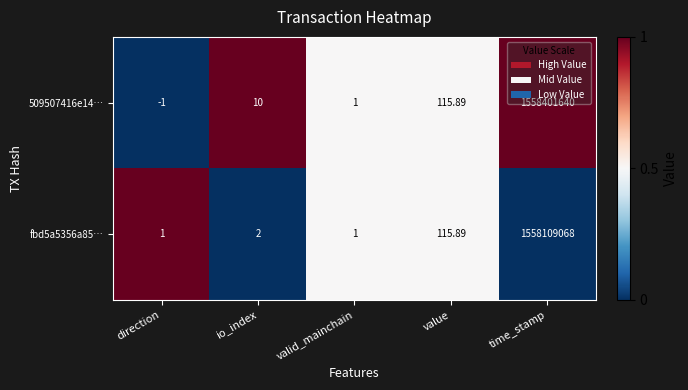

How many series are shown in this chart?

2